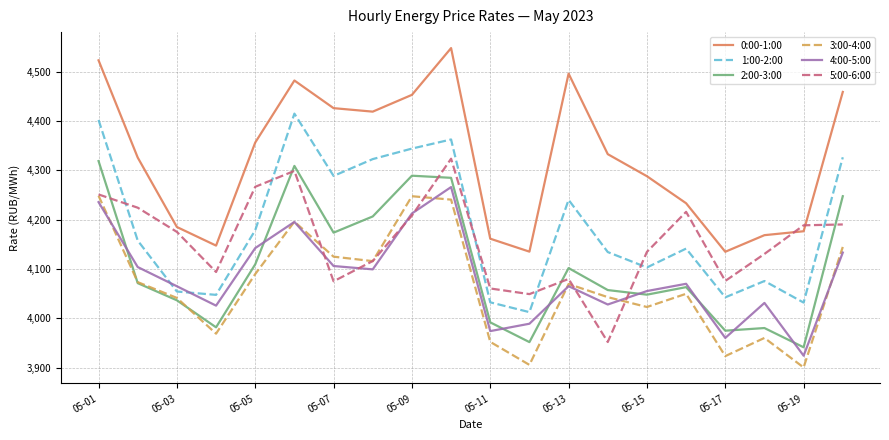

What is the average value of the 5:00-6:00 series?

4155.5